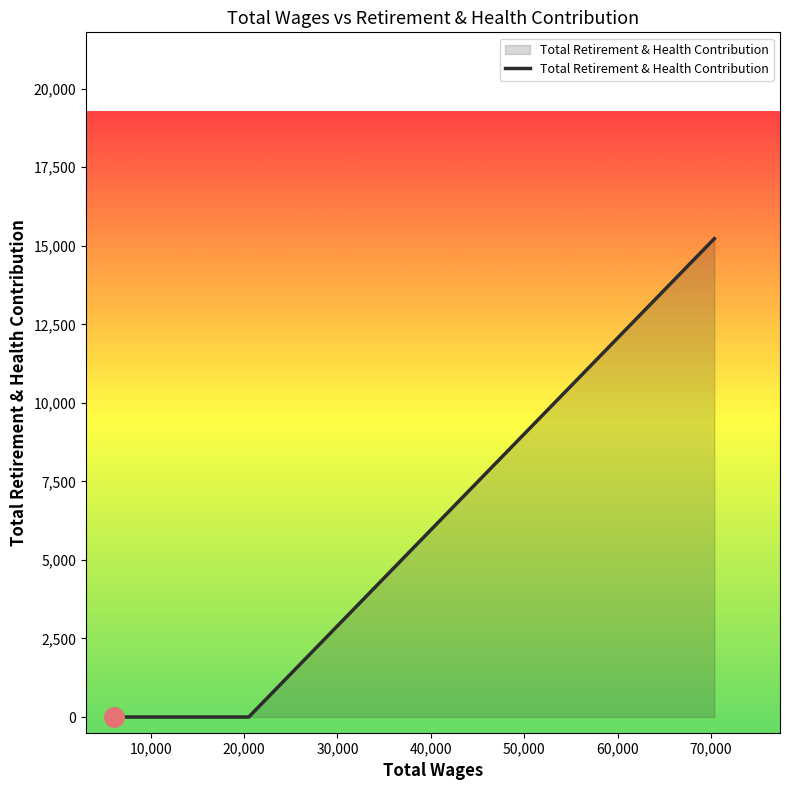

What is the sum of all values?

15226